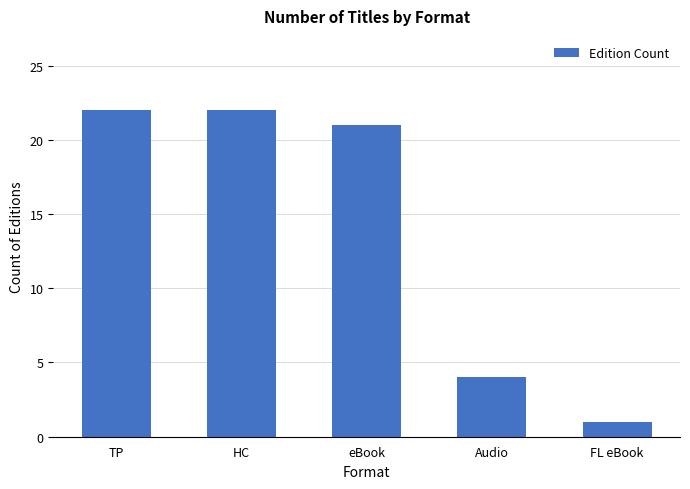

Is it true that the value at FL eBook is 1?

True